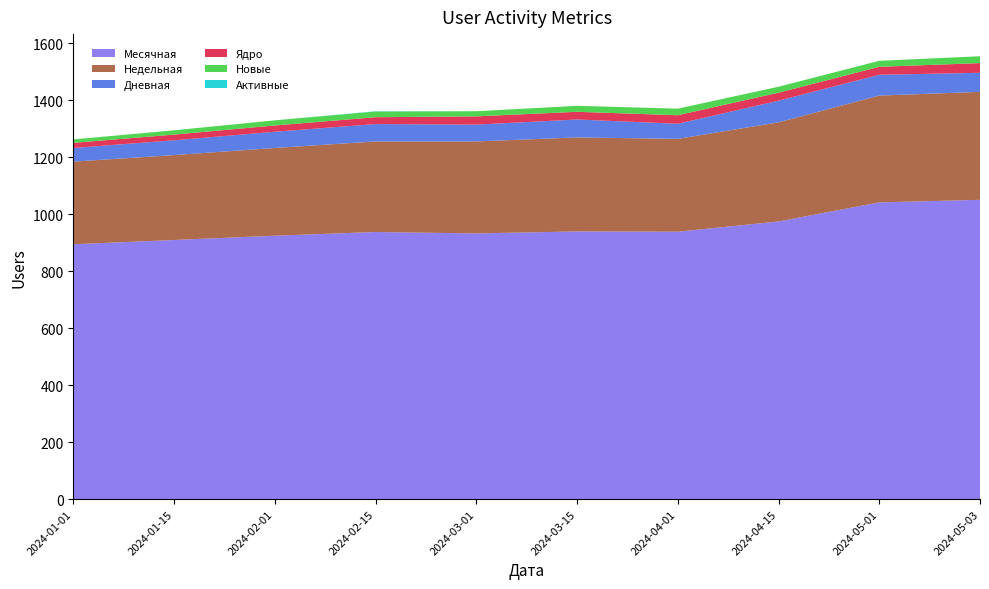

Reading right to left, list all the values displayed in this chart.

Месячная: 2024-05-03=1051	2024-05-01=1042	2024-04-15=975	2024-04-01=939	2024-03-15=940	2024-03-01=933	2024-02-15=938	2024-02-01=925	2024-01-15=910	2024-01-01=895
Недельная: 2024-05-03=379	2024-05-01=375	2024-04-15=348	2024-04-01=326	2024-03-15=330	2024-03-01=323	2024-02-15=318	2024-02-01=308	2024-01-15=298	2024-01-01=290
Дневная: 2024-05-03=67	2024-05-01=73	2024-04-15=76	2024-04-01=53	2024-03-15=63	2024-03-01=59	2024-02-15=61	2024-02-01=57	2024-01-15=52	2024-01-01=48
Ядро: 2024-05-03=34	2024-05-01=28	2024-04-15=28	2024-04-01=30	2024-03-15=27	2024-03-01=29	2024-02-15=24	2024-02-01=22	2024-01-15=20	2024-01-01=18
Новые: 2024-05-03=24	2024-05-01=21	2024-04-15=21	2024-04-01=23	2024-03-15=21	2024-03-01=18	2024-02-15=20	2024-02-01=18	2024-01-15=15	2024-01-01=12
Активные: 2024-05-03=0	2024-05-01=0	2024-04-15=0	2024-04-01=0	2024-03-15=0	2024-03-01=0	2024-02-15=1	2024-02-01=0	2024-01-15=0	2024-01-01=0